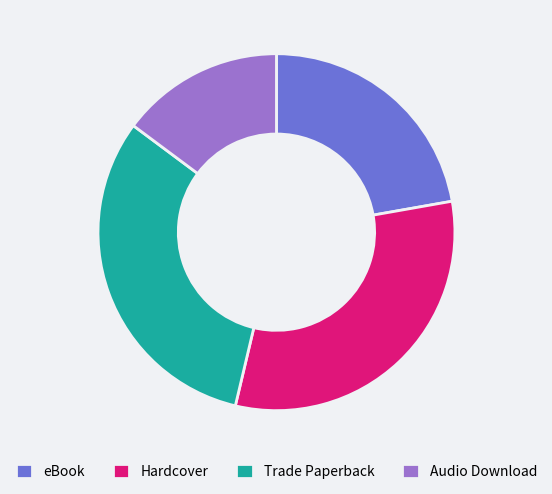

True or false: Hardcover accounts for 18% of the total.

False